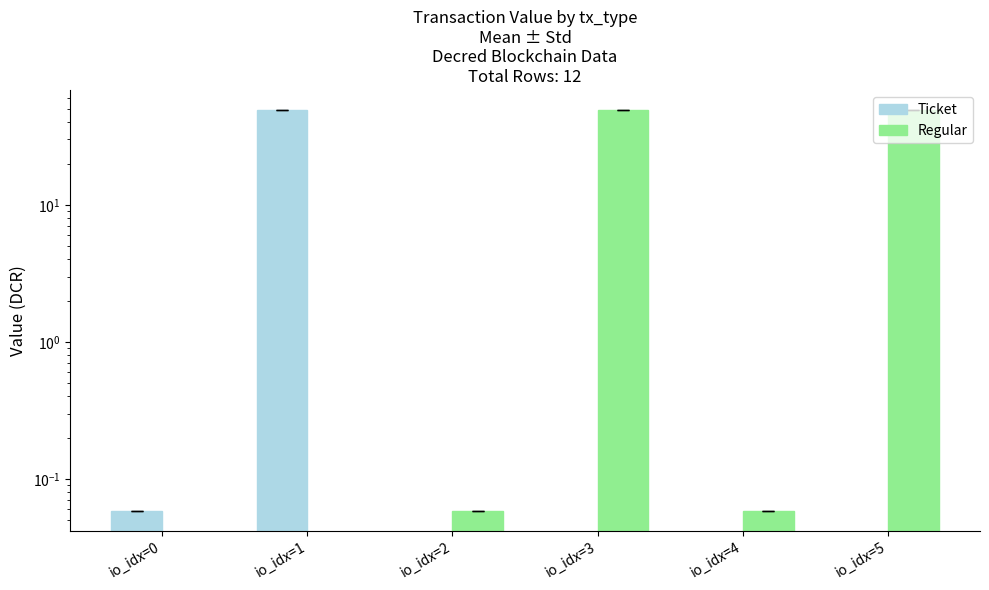

Rank the series by their maximum value, from highest to lowest.

Ticket, Regular